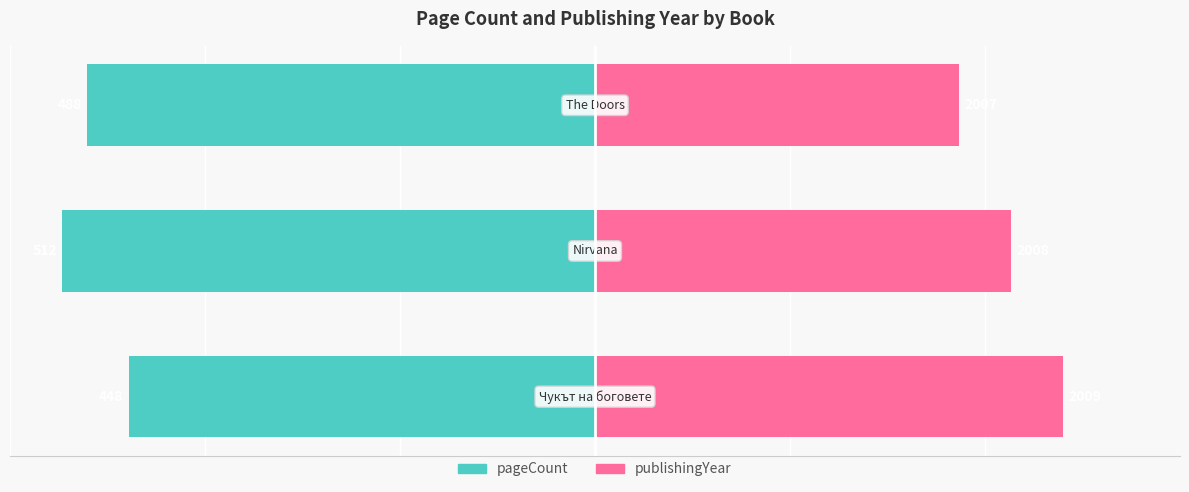

What is the value of the pageCount bar at the 3rd from the left?

-488